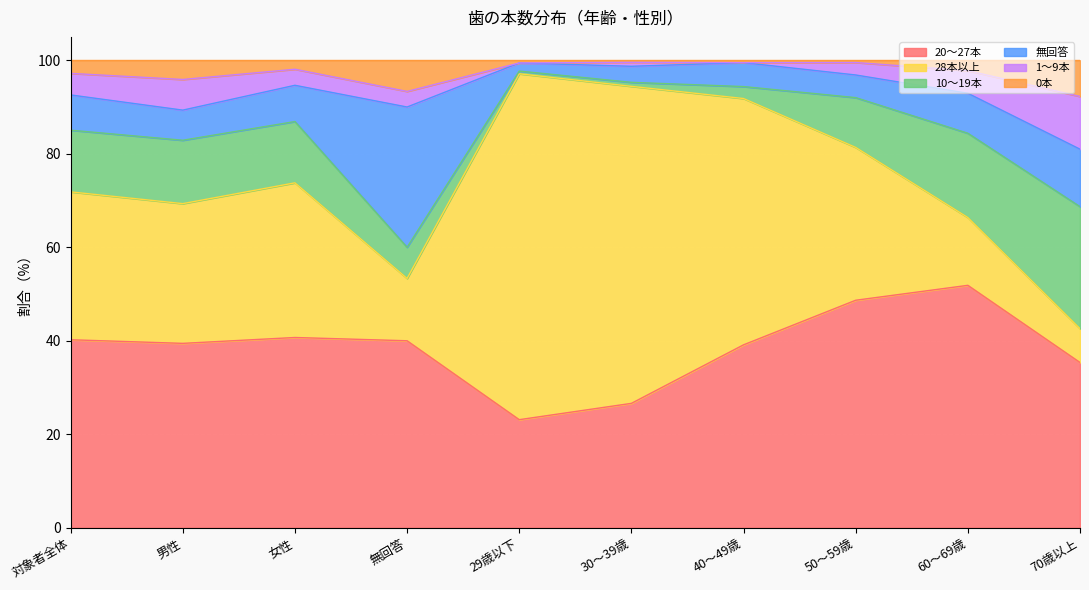

Which category has the lowest value in the 28本以上 series?

70歳以上